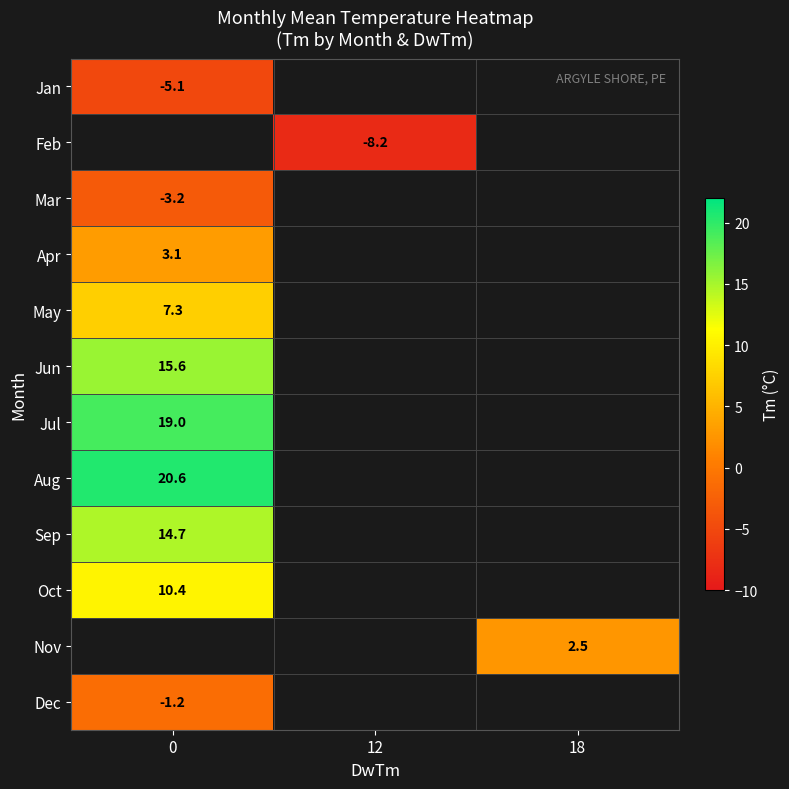

Count the number of categories in the chart.

3